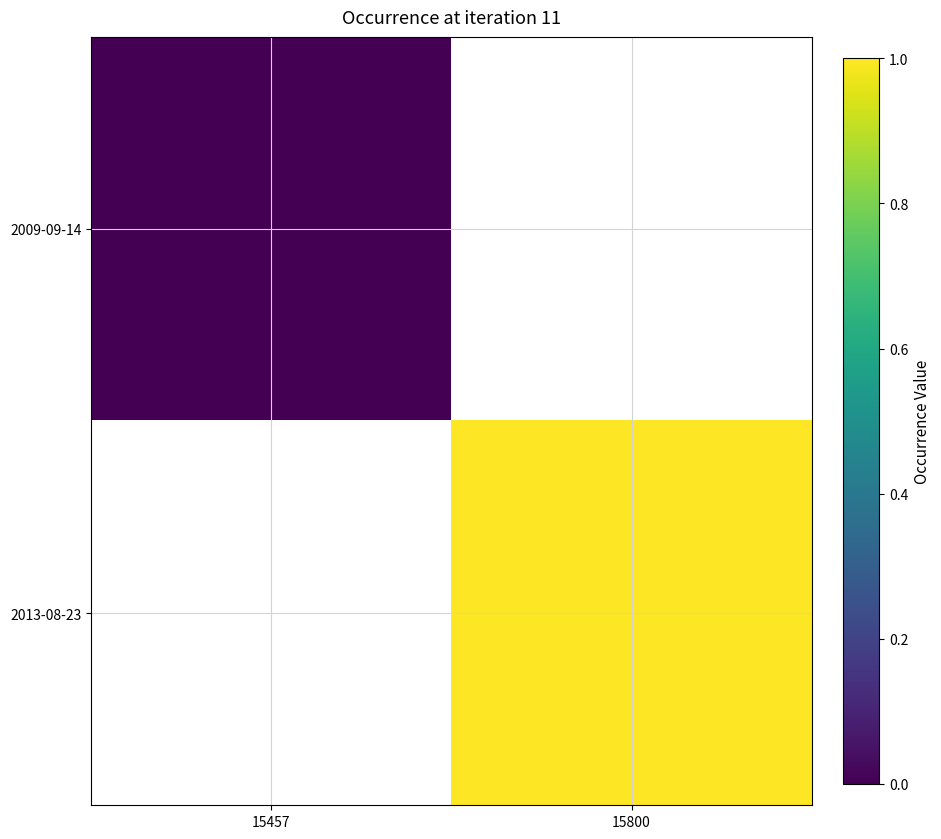

Rank the series by their average value, from lowest to highest.

2009-09-14, 2013-08-23